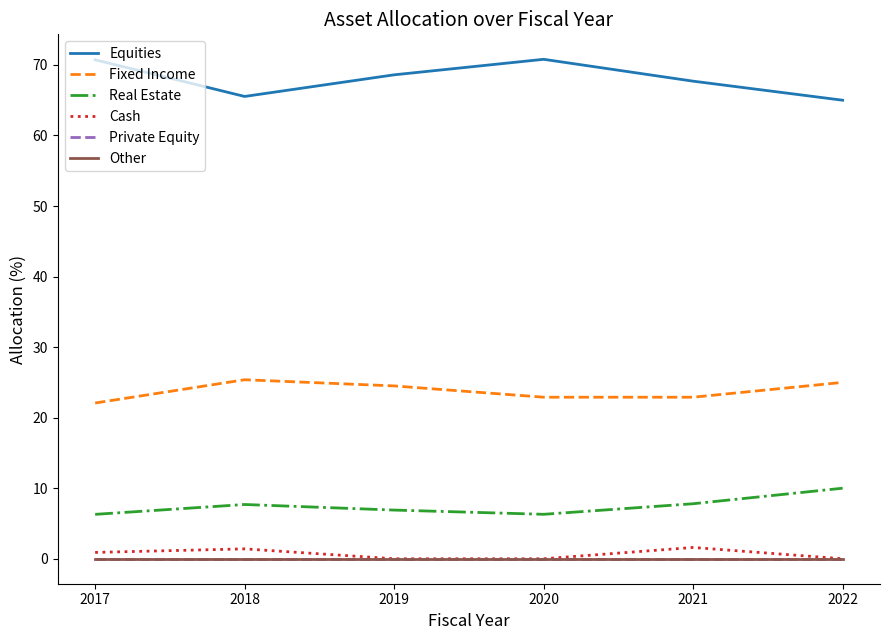

Is this an area chart (filled region under the line)?

No